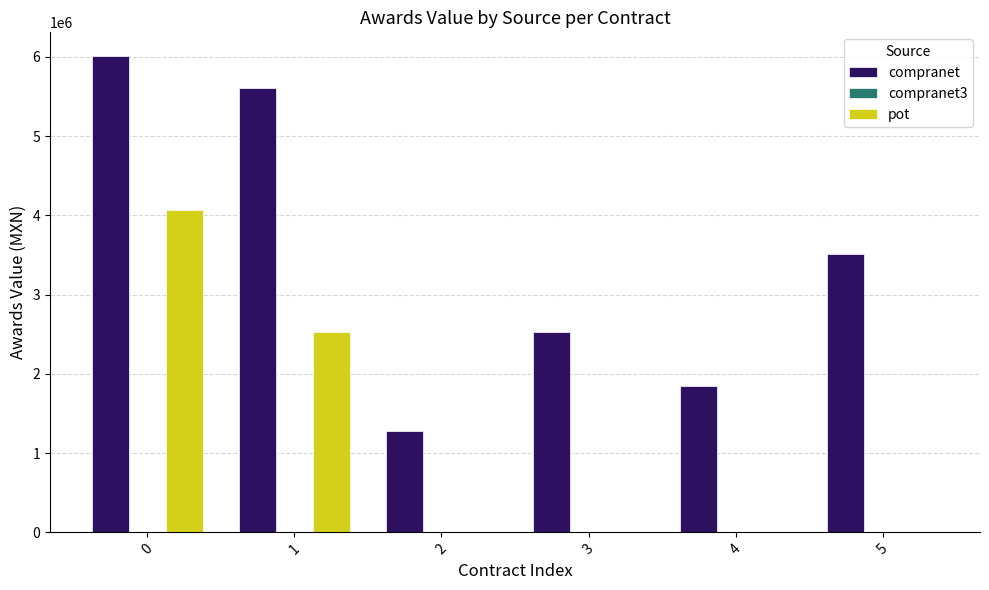

What is the average value of the compranet series?

3463958.9